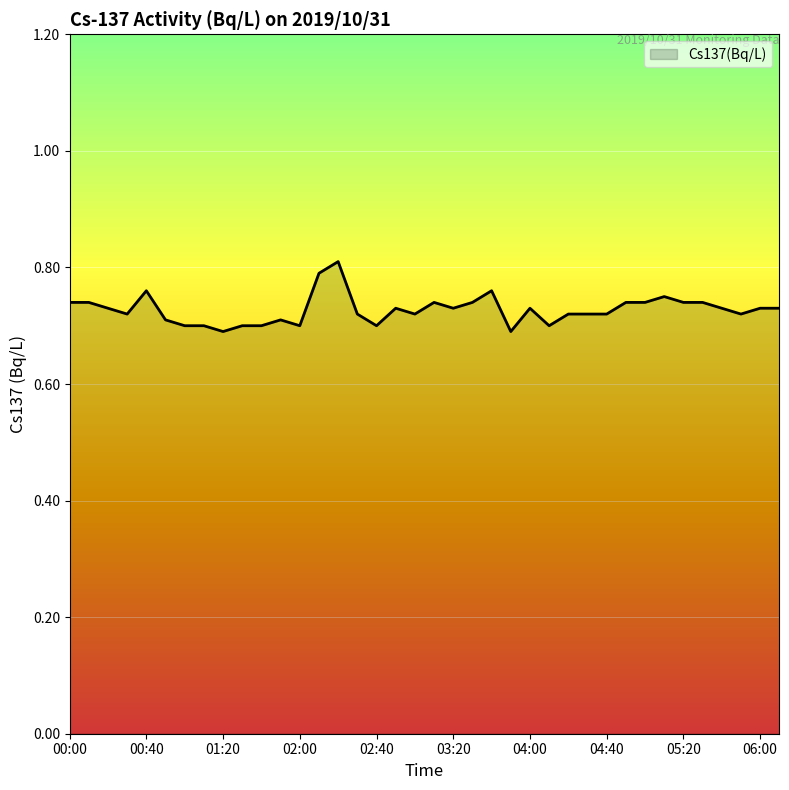

Does the chart have visible grid lines?

Yes